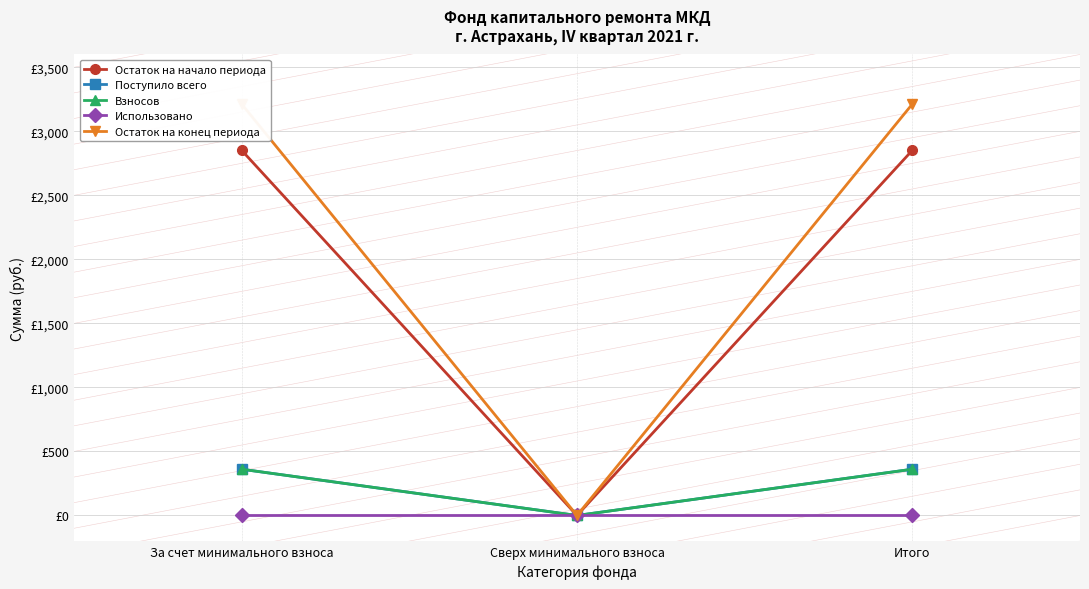

Which series has the largest total across all categories?

Остаток на конец периода